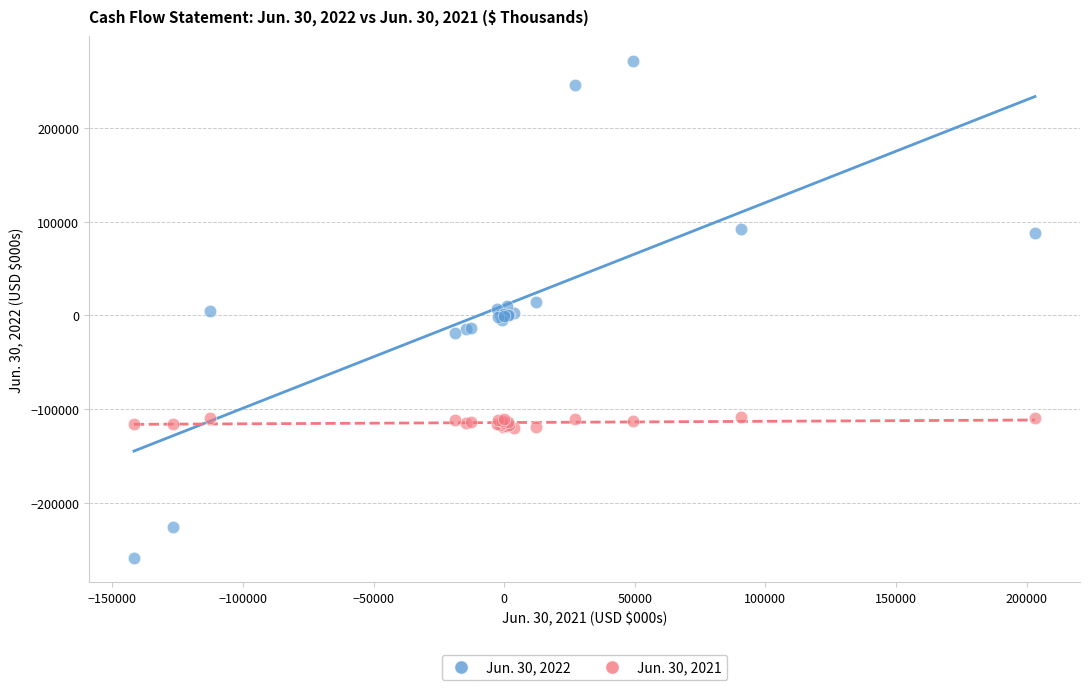

What is the X range (max minus min) for the scatter plot?

344941